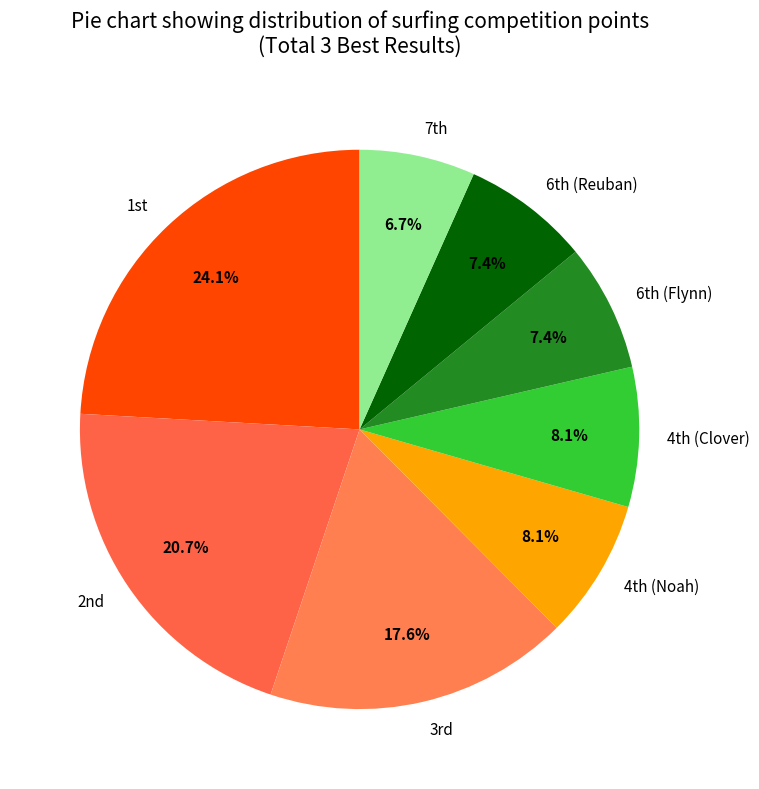

To the nearest percent, what is the average slice percentage?

12%